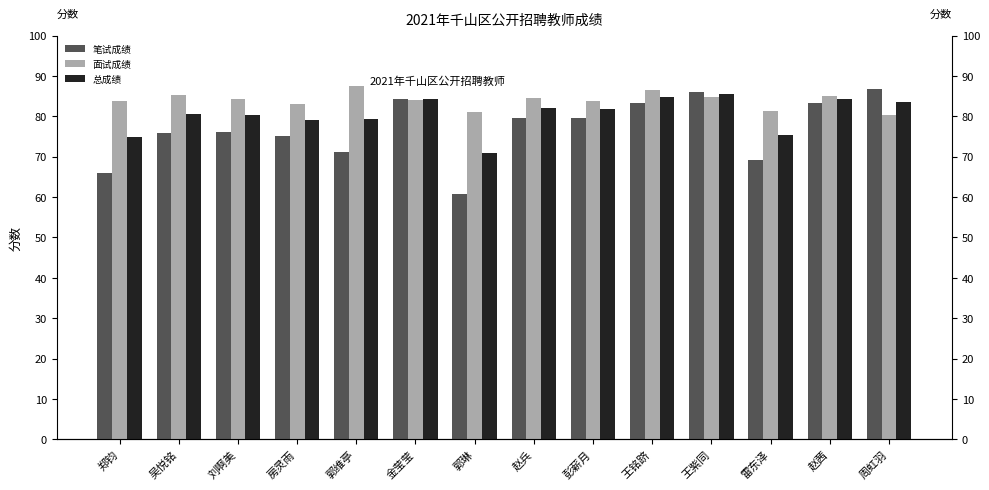

Which series has the widest spread of values?

笔试成绩